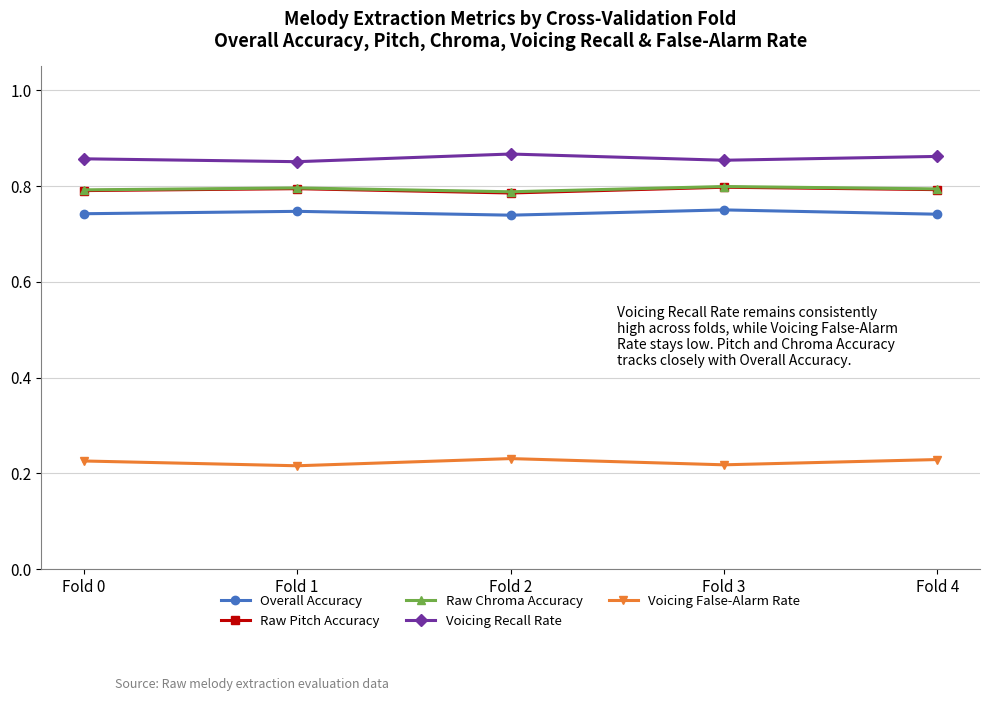

What is the spread (max minus min) of values at Fold 3?

0.6